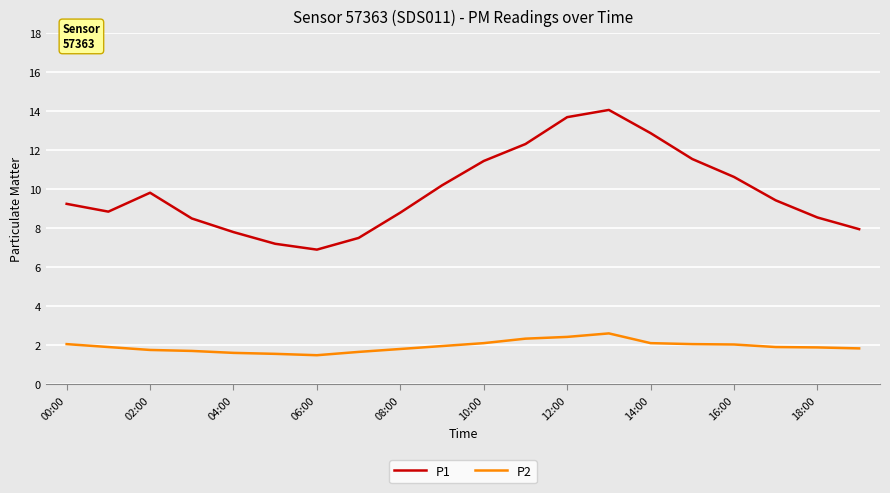

What is the minimum value shown in the chart?

1.5